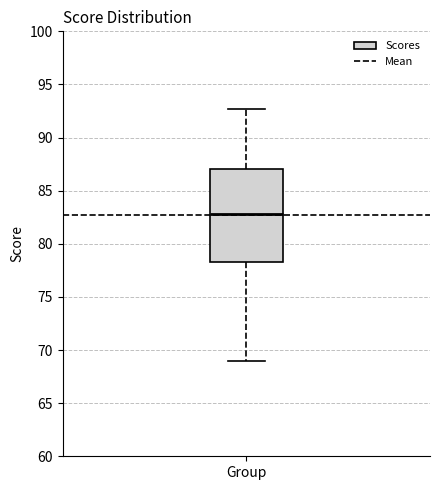

Read this box plot against the y-axis: the position of the median line, the range covered by the box, and the ends of both whiskers. The values are not printed on the chart, so give them approximately, as read against the axis.

median 83.0, box 78.5 to 87.0, whiskers 69.0 to 92.5